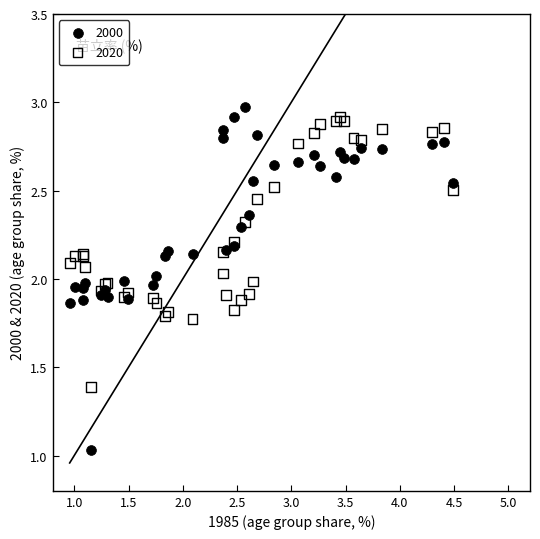

Which series contains the lowest Y value?

2000